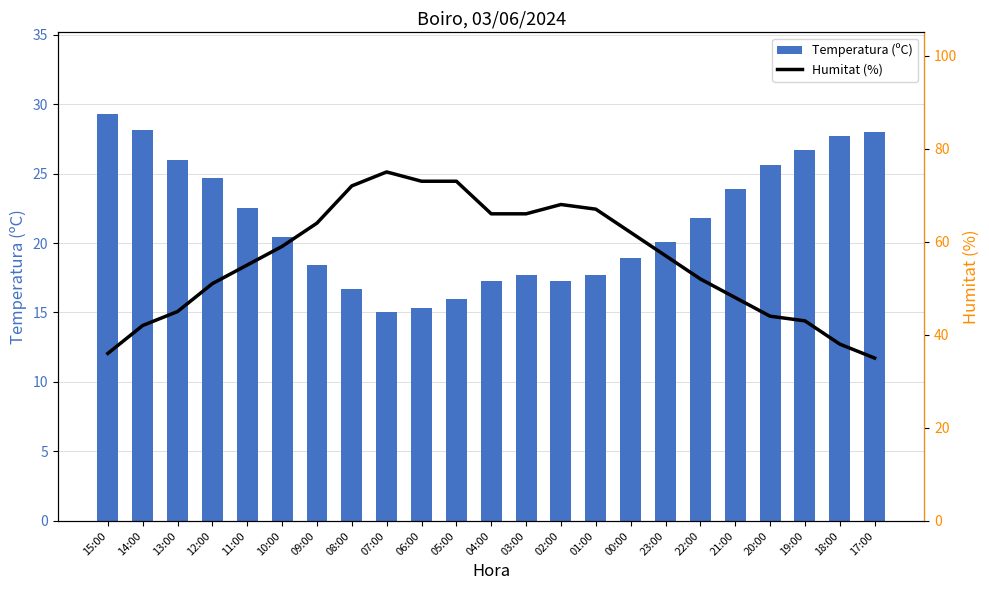

Rank the series by their maximum value, from highest to lowest.

Humitat (%), Temperatura (ºC)